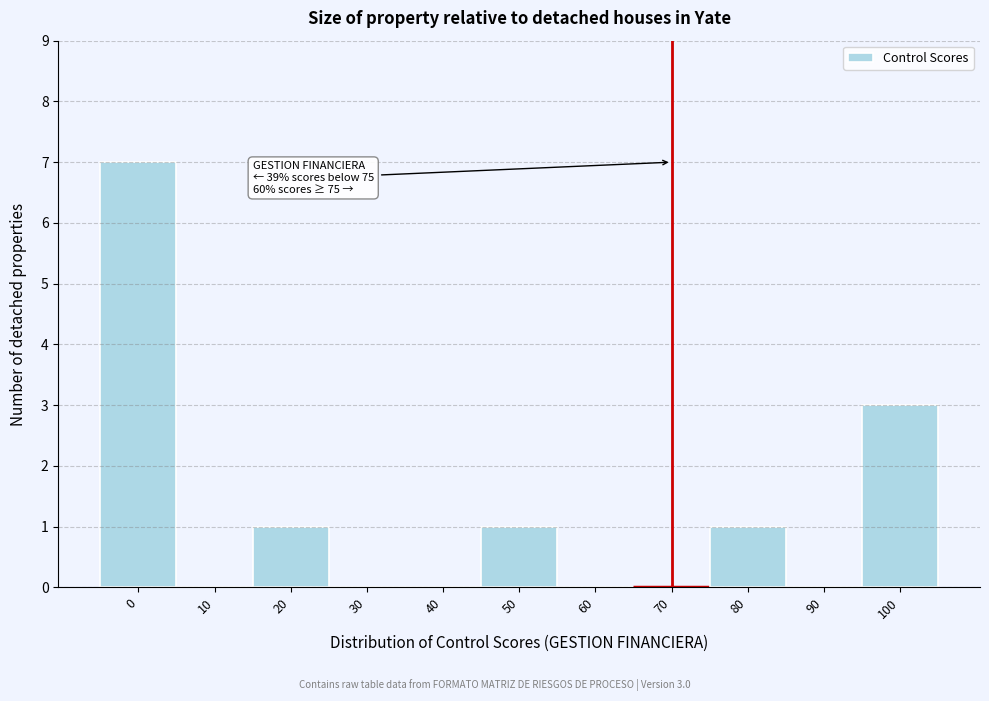

Reading left to right, what are all the values shown in this chart?

0=7	10=0	20=1	30=0	40=0	50=1	60=0	70=0	80=1	90=0	100=3